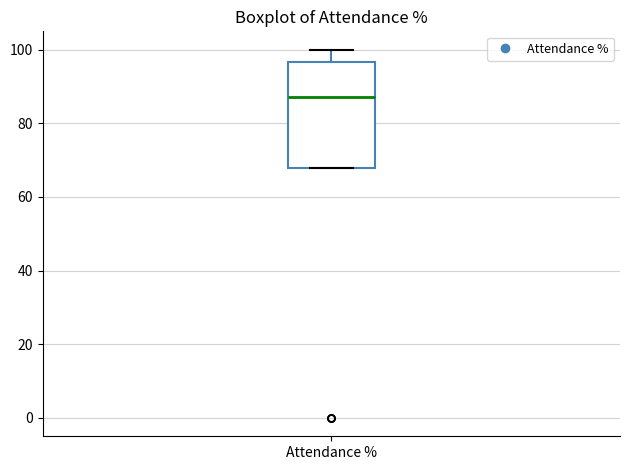

Where is the lower edge of the box for Attendance % on the y-axis? The values are not printed on the chart, so give them approximately, as read against the axis.

68